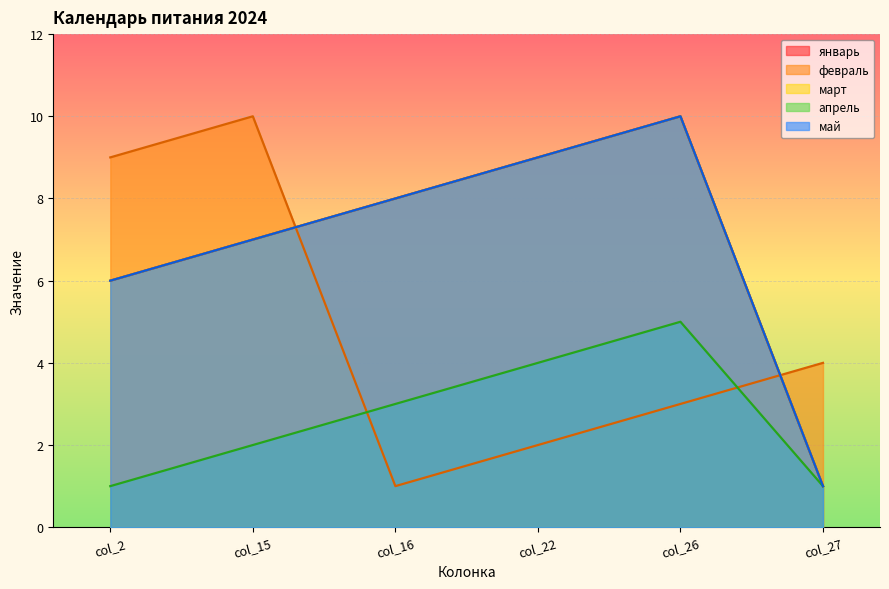

True or false: май and февраль intersect in this chart.

True